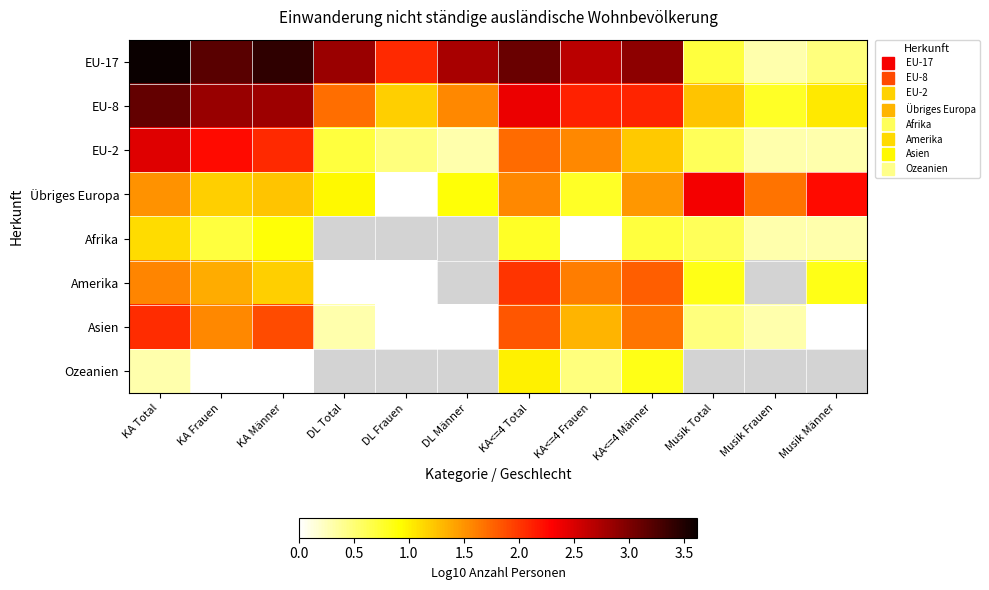

What is the spread (max minus min) of values at KA Männer?

3.4